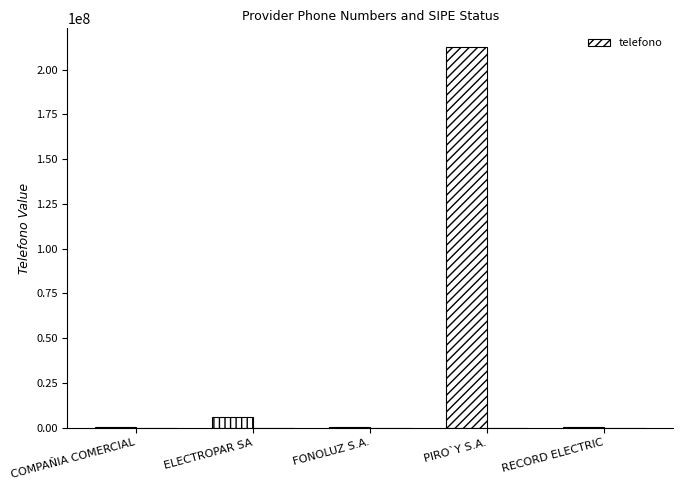

Rank the categories by value from highest to lowest.

PIRO`Y S.A., ELECTROPAR SA, COMPAÑIA COMERCIAL, RECORD ELECTRIC, FONOLUZ S.A.